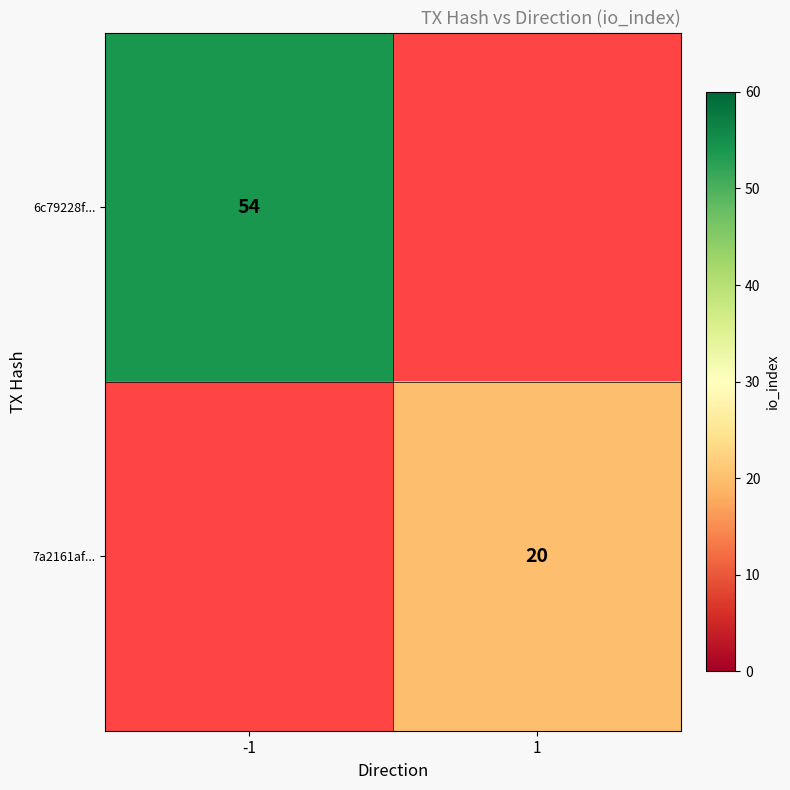

Is it true that 6c79228f... equals 37 at -1?

False